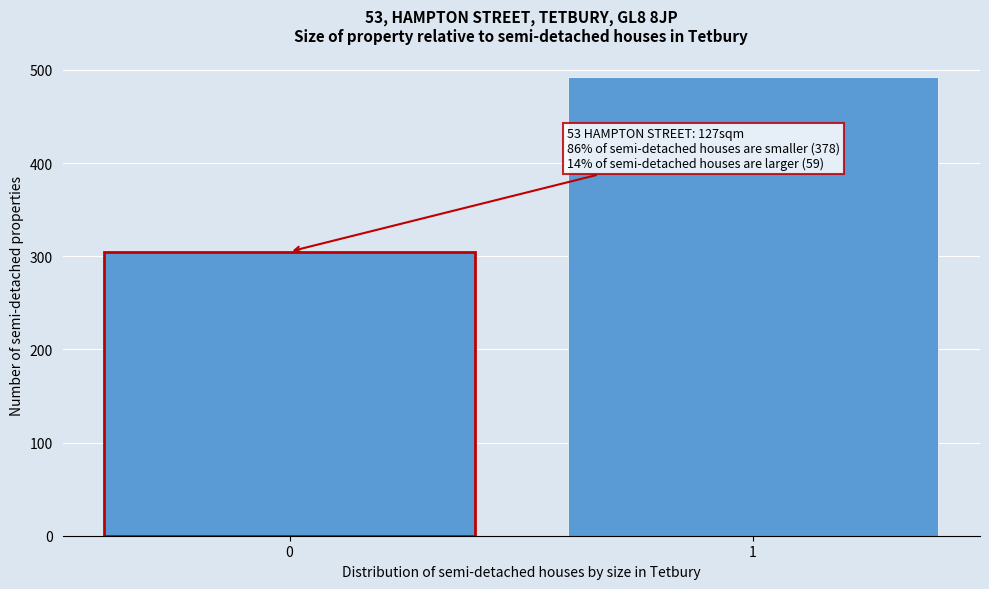

Reading left to right, what are all the values shown in this chart?

0=305	1=492